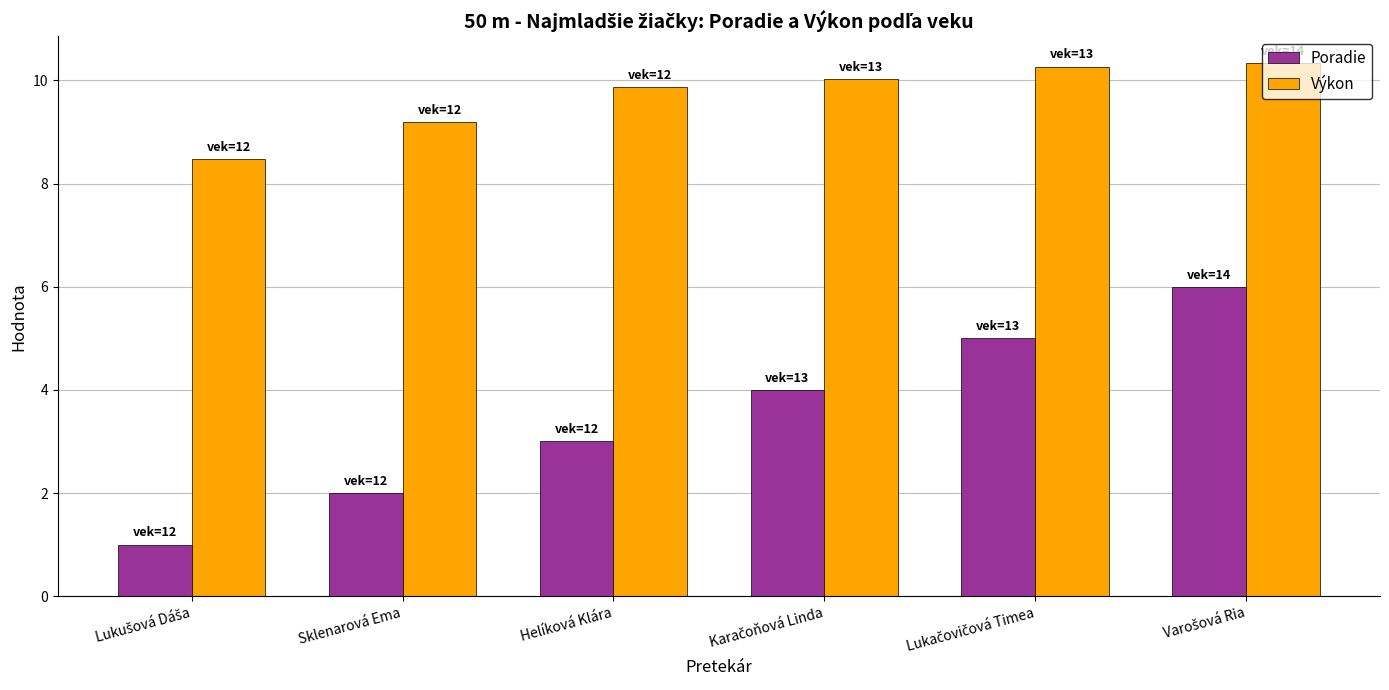

What is the label of the 5th bar from the right?

Sklenarová Ema